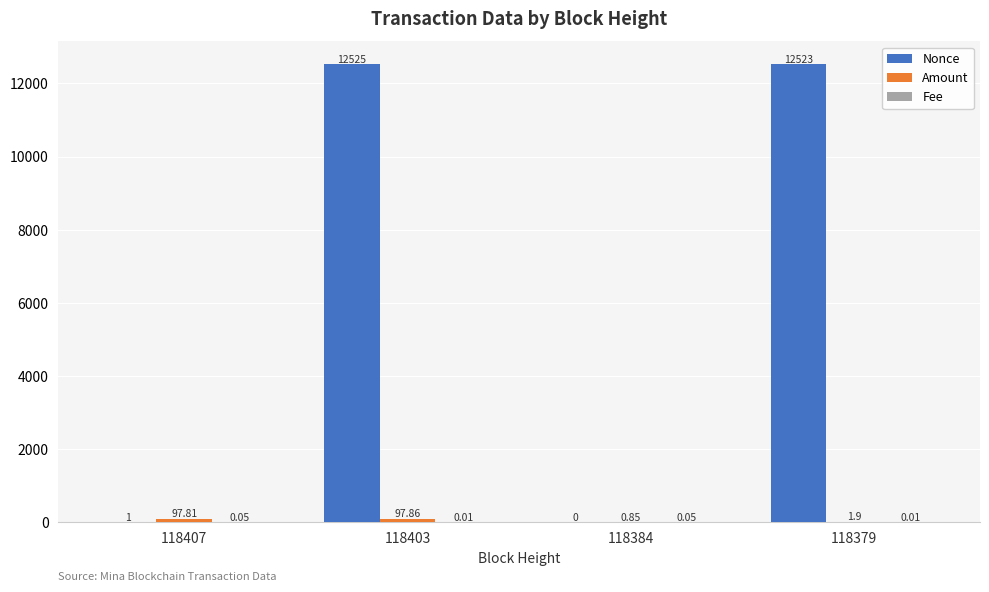

Which series has the largest total across all categories?

Nonce